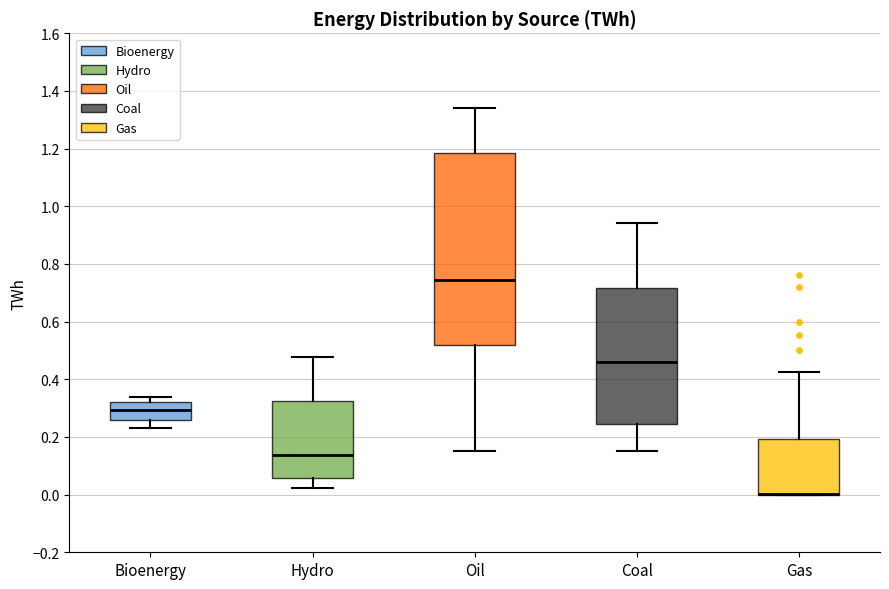

Comparing the boxes themselves (not the whiskers), which one is the tallest?

Oil